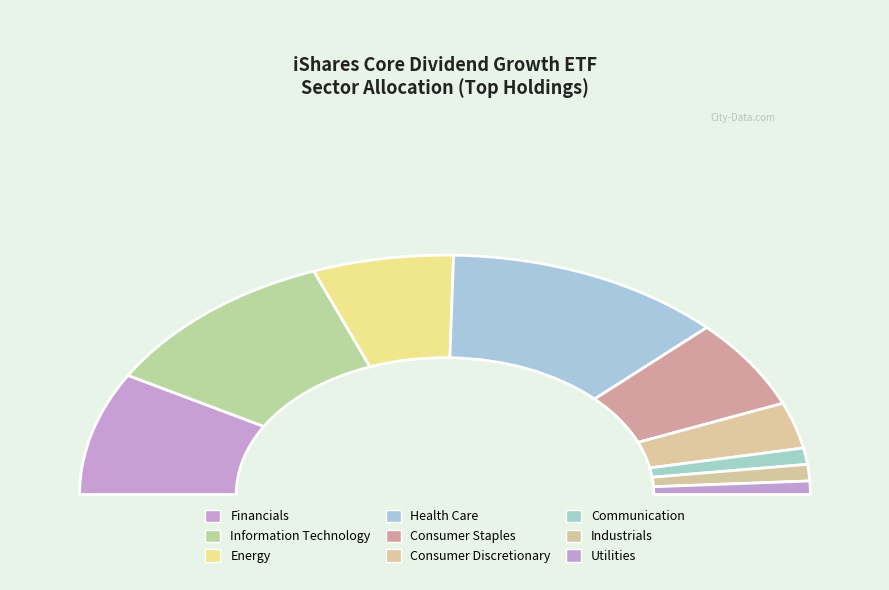

Is there any slice that represents more than half of the pie?

No